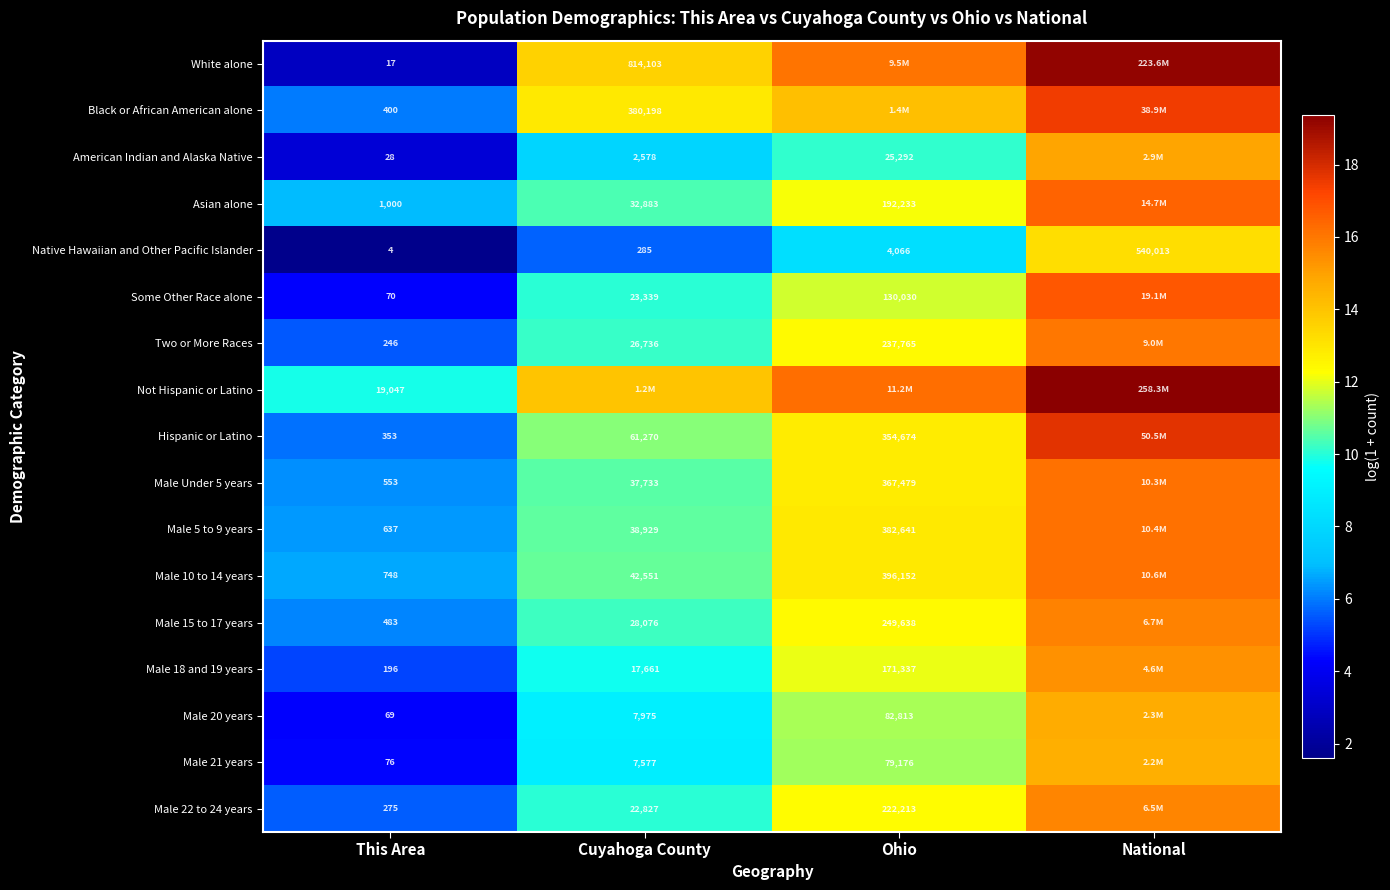

Is it true that Male 20 years equals 2.6 at This Area?

False